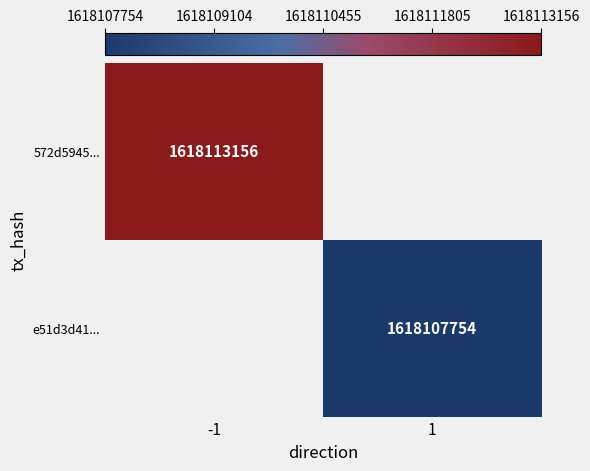

How many data points does each series have?

2